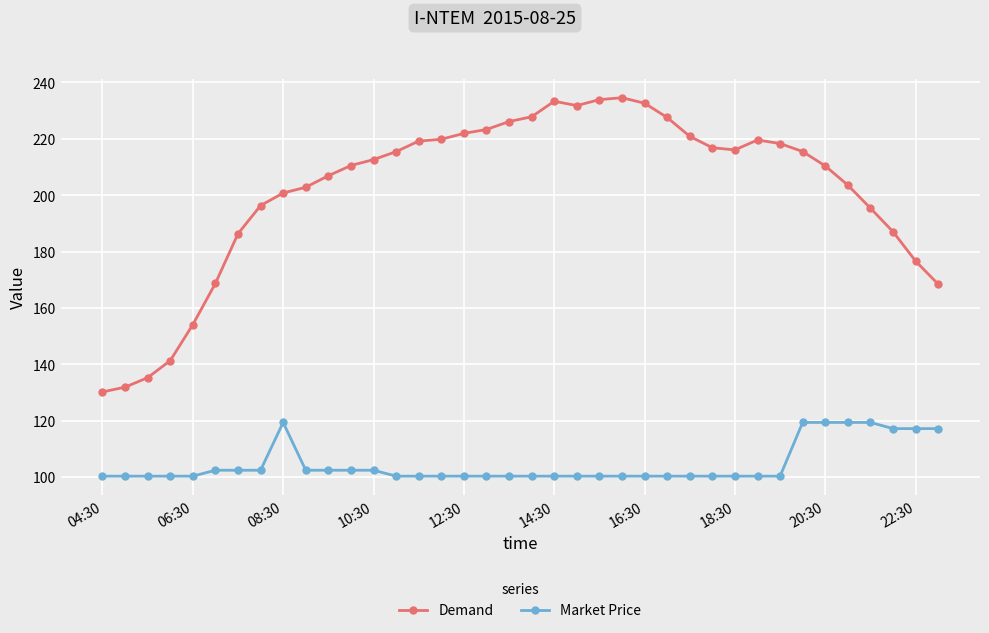

Which series has the largest total across all categories?

Demand